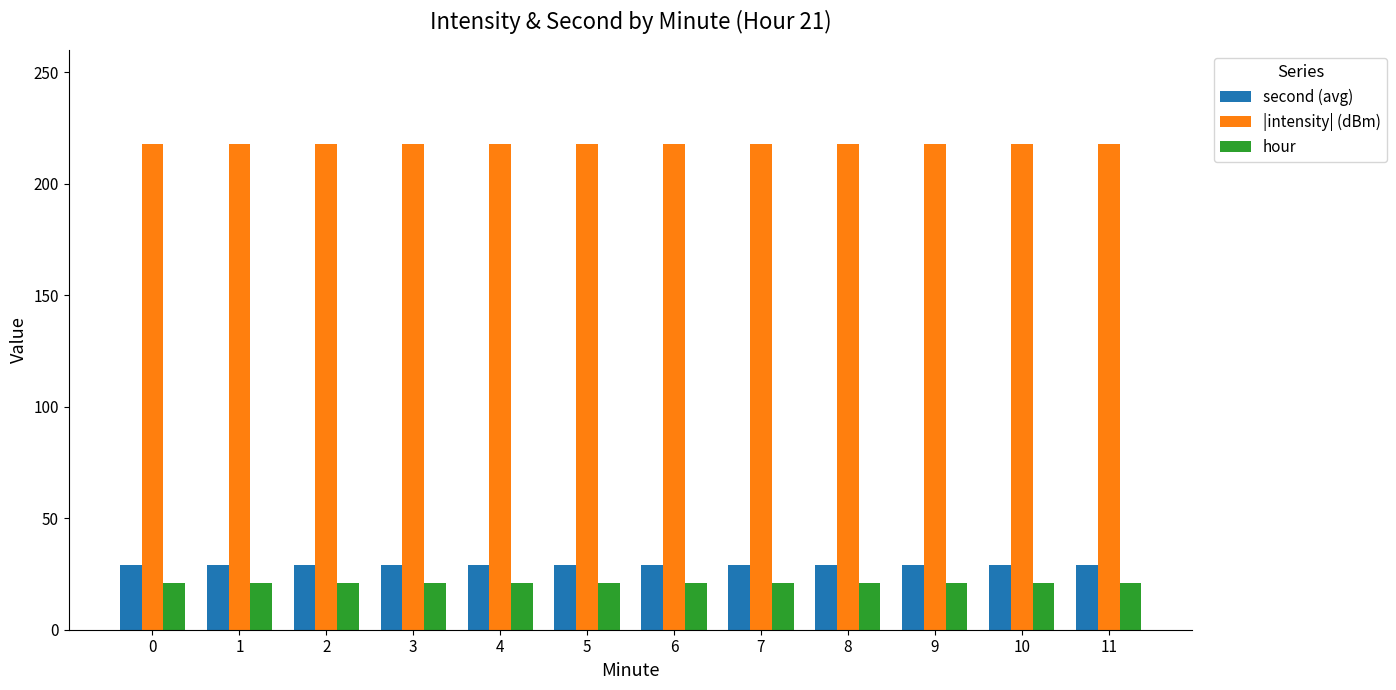

What are all the series names shown in the legend?

second (avg), |intensity| (dBm), hour